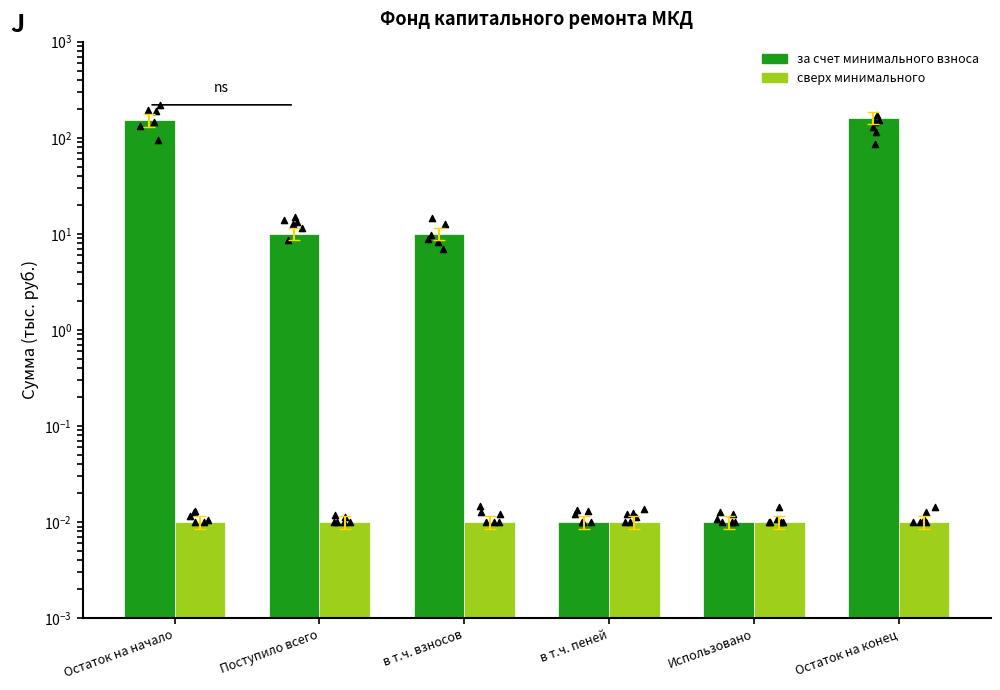

Is the value of сверх минимального размера взноса at Поступило всего greater than the value of за счет минимального взноса at Использовано?

No